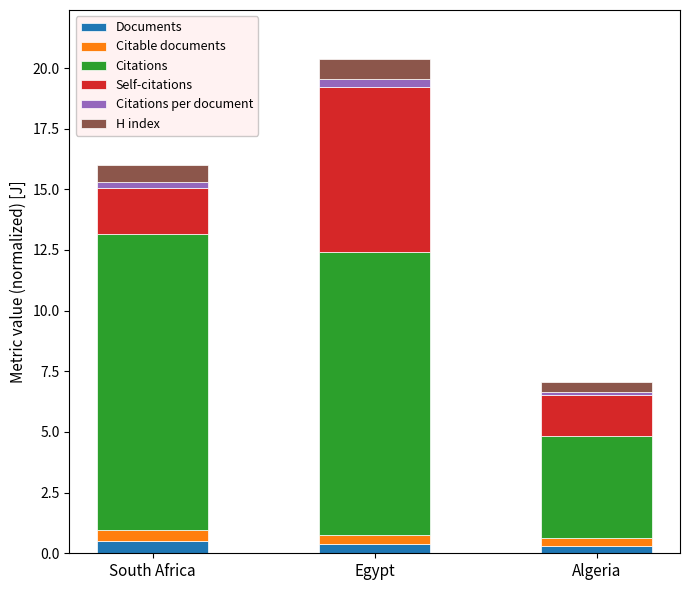

What is the maximum value for Documents?

0.5